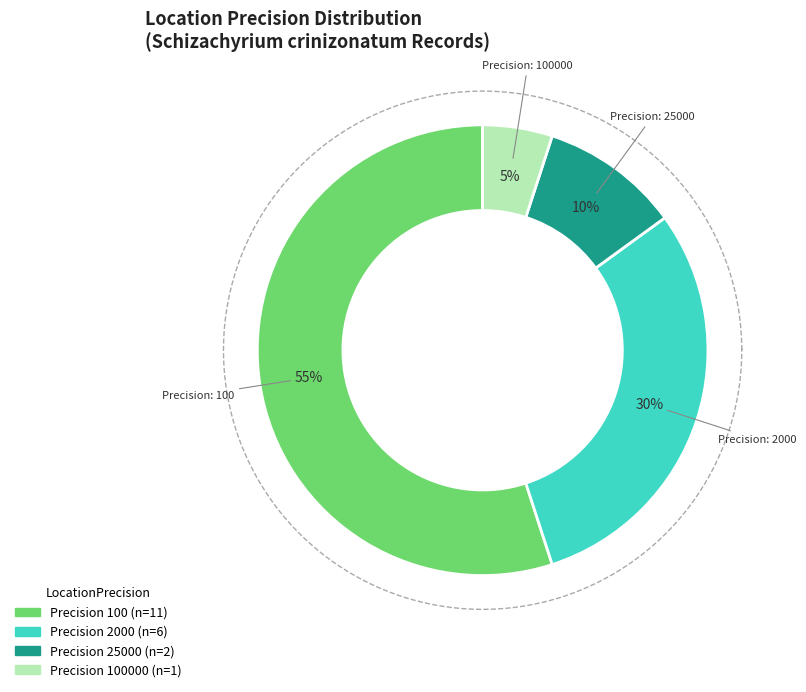

Count the number of slices in the pie.

4